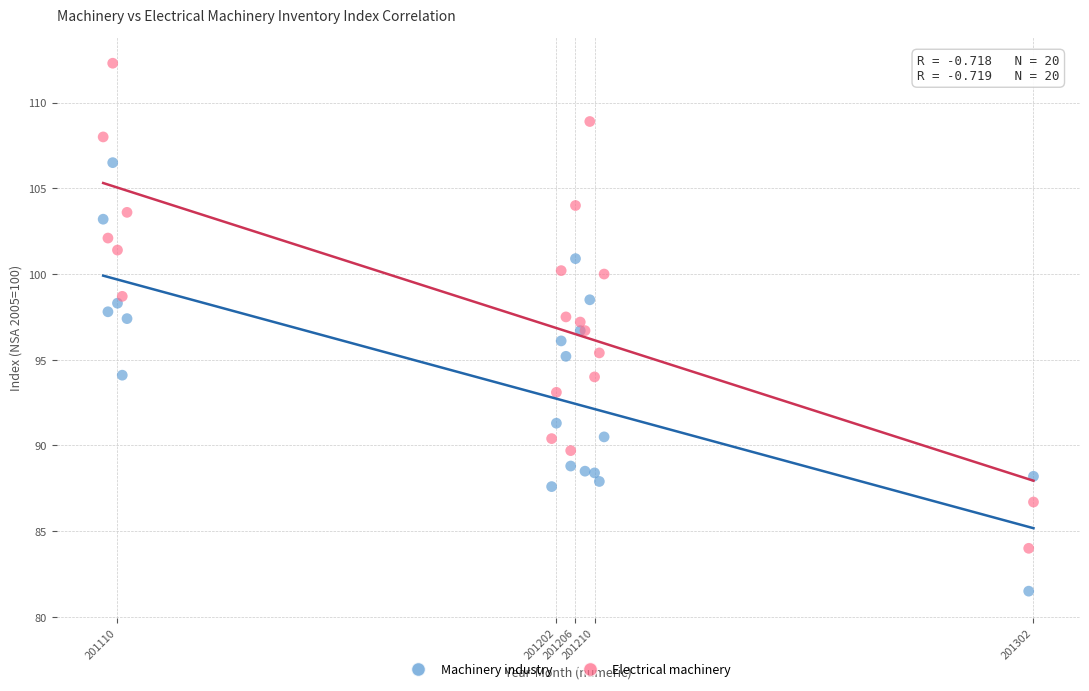

Which series has the widest spread of Y values?

Electrical machinery